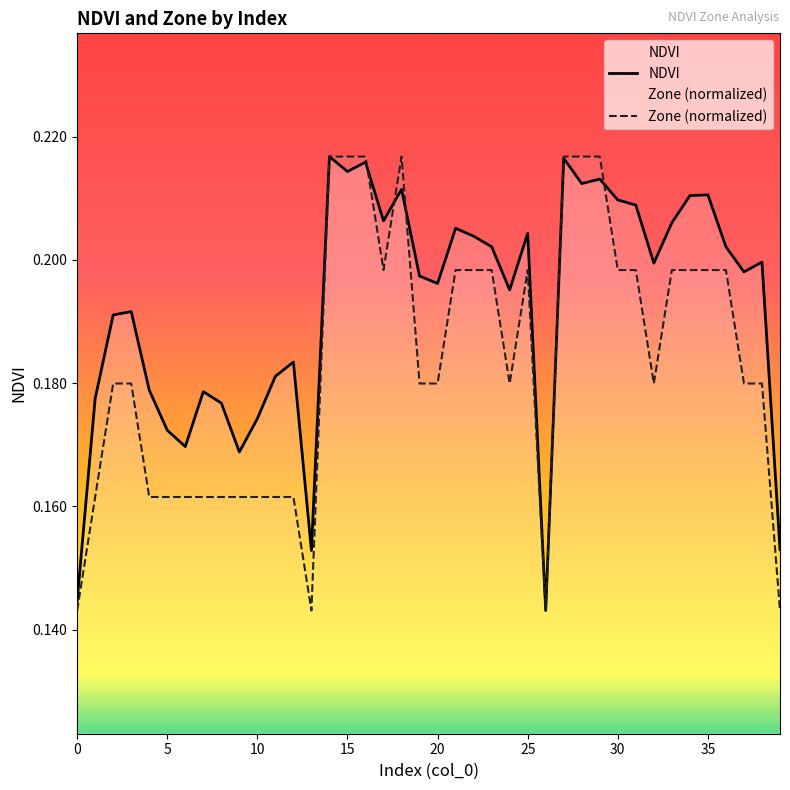

True or false: Zone (normalized) has a value of 0.3 at 34.

False